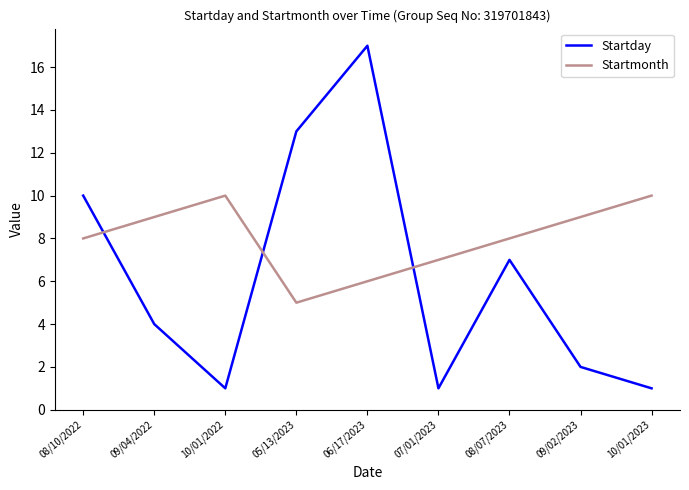

Which series has the largest total across all categories?

Startmonth